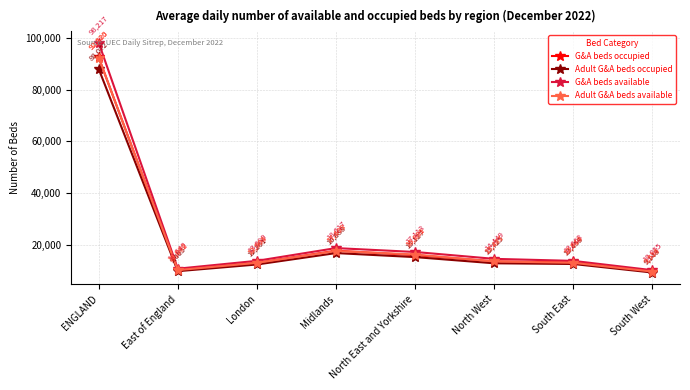

True or false: Adult G&A beds occupied and G&A beds available cross at least once.

False